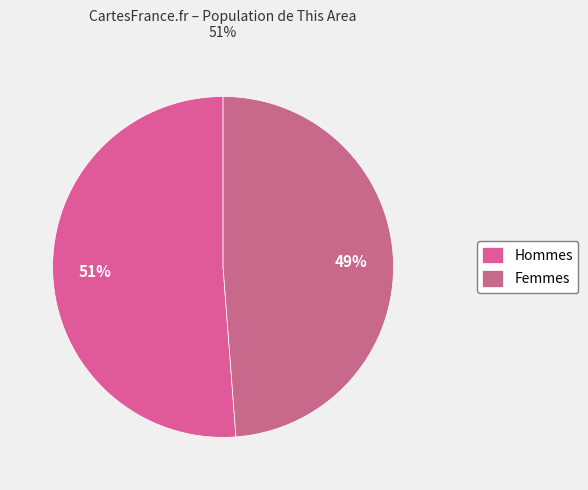

Rank the categories by value from lowest to highest.

Femmes, Hommes